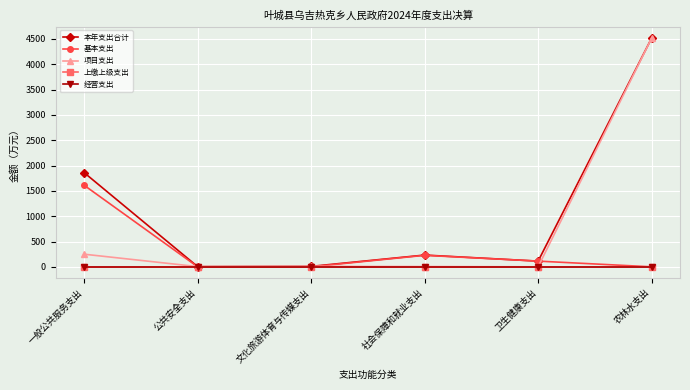

Is this an area chart (filled region under the line)?

No